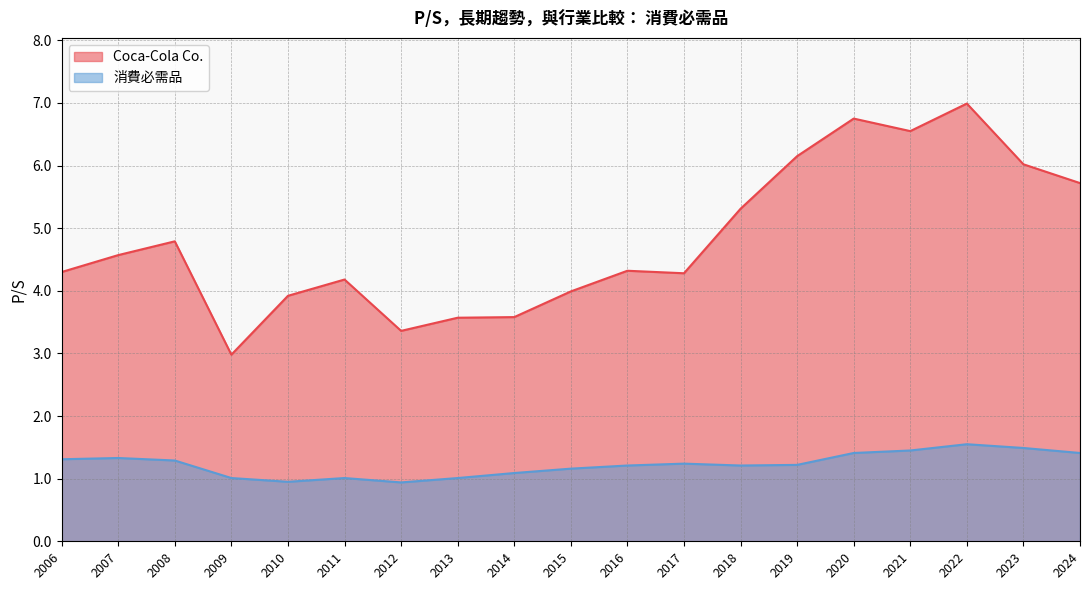

Does the chart have visible grid lines?

Yes